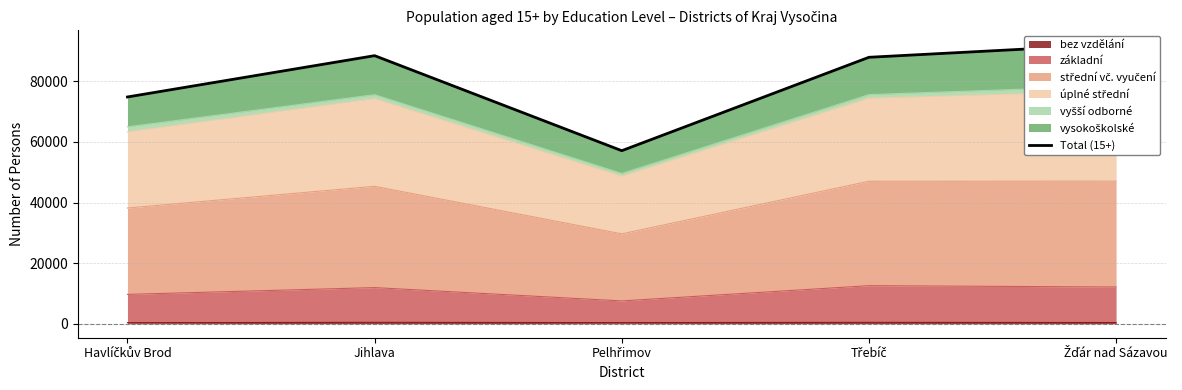

Reading right to left, list all the values displayed in this chart.

92197	87913	57096	88448	74819